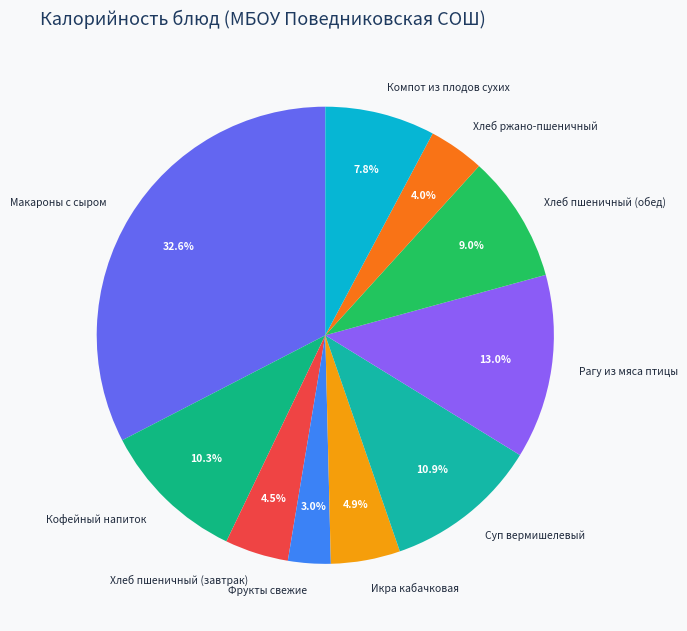

Which slice is the smallest?

Фрукты свежие